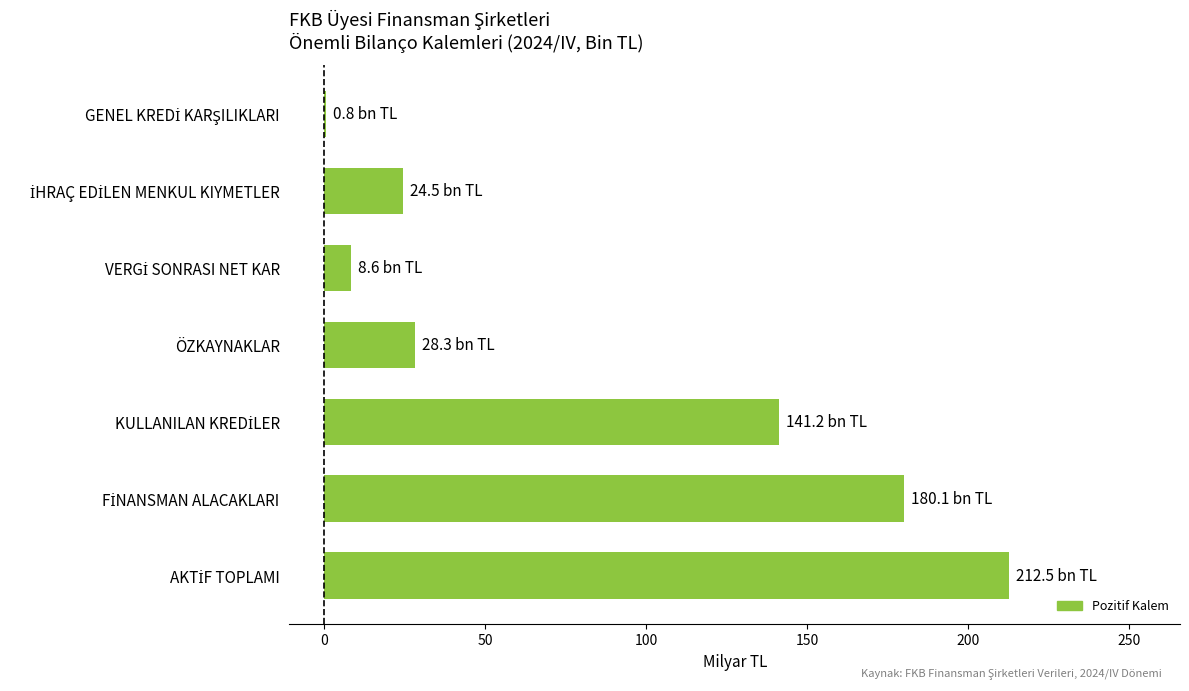

The value at ÖZKAYNAKLAR is 28.3. True or false?

True